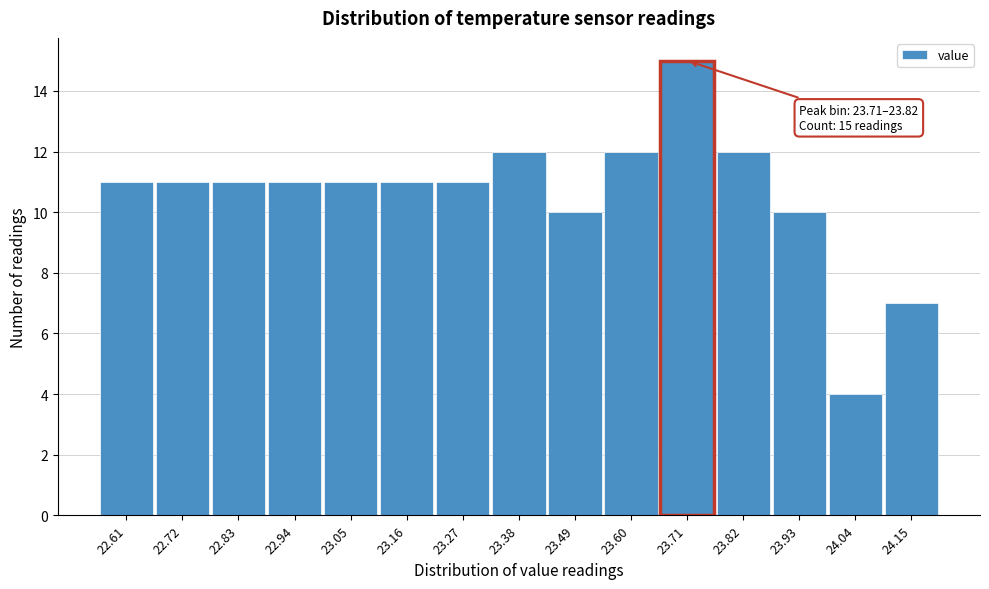

Reading right to left, transcribe all the data shown in this chart.

7	4	10	12	15	12	10	12	11	11	11	11	11	11	11